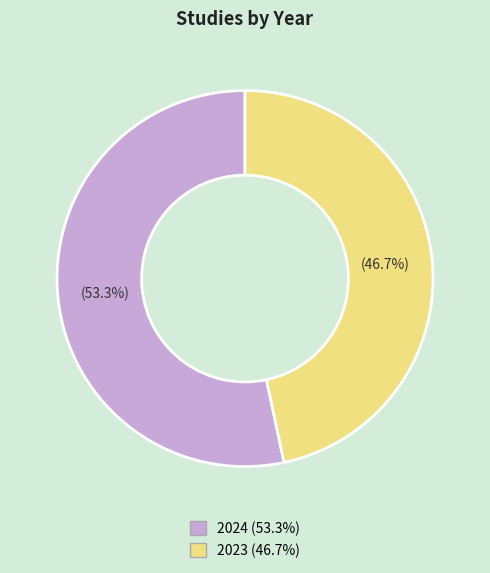

Which category has the biggest portion of the pie?

2024